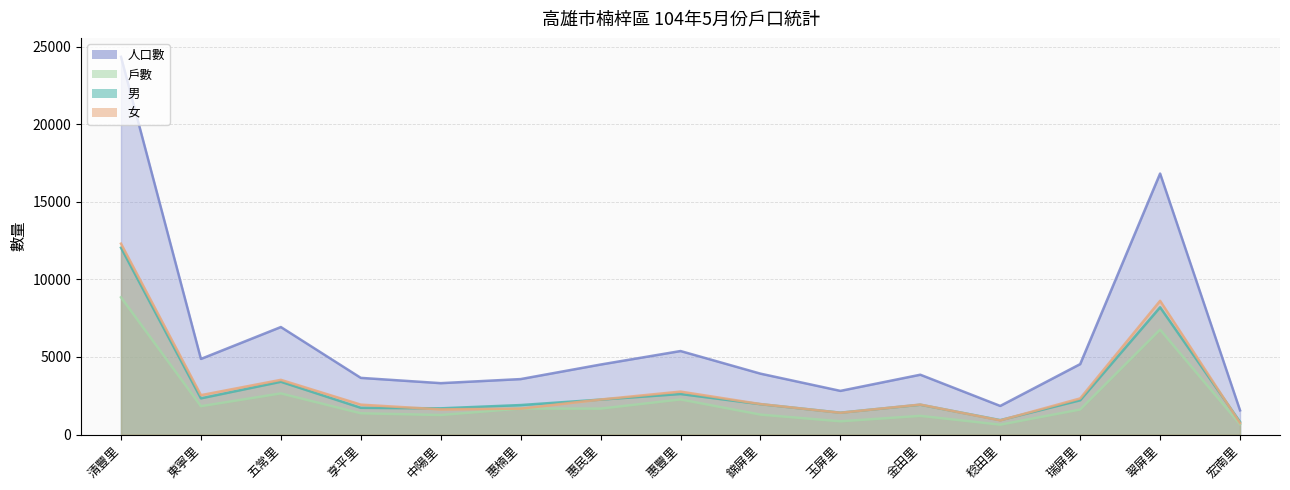

At which label is 女 closest to 6522?

翠屏里